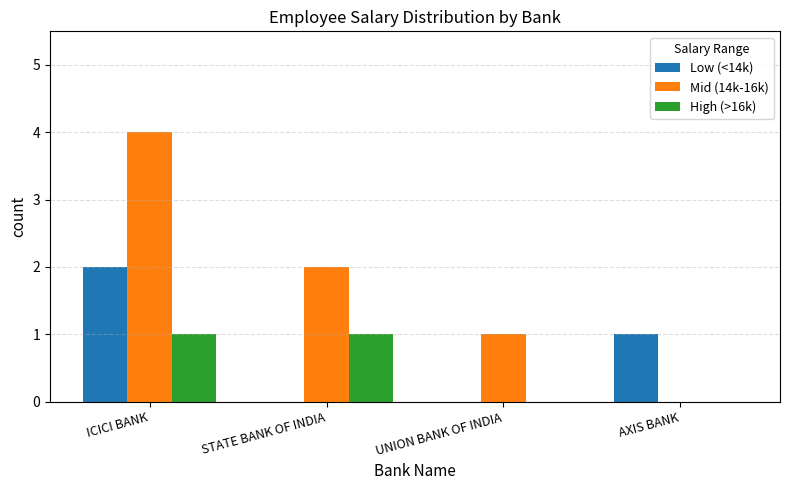

Between ICICI BANK and AXIS BANK, which series saw the biggest shift?

Mid (14k-16k)